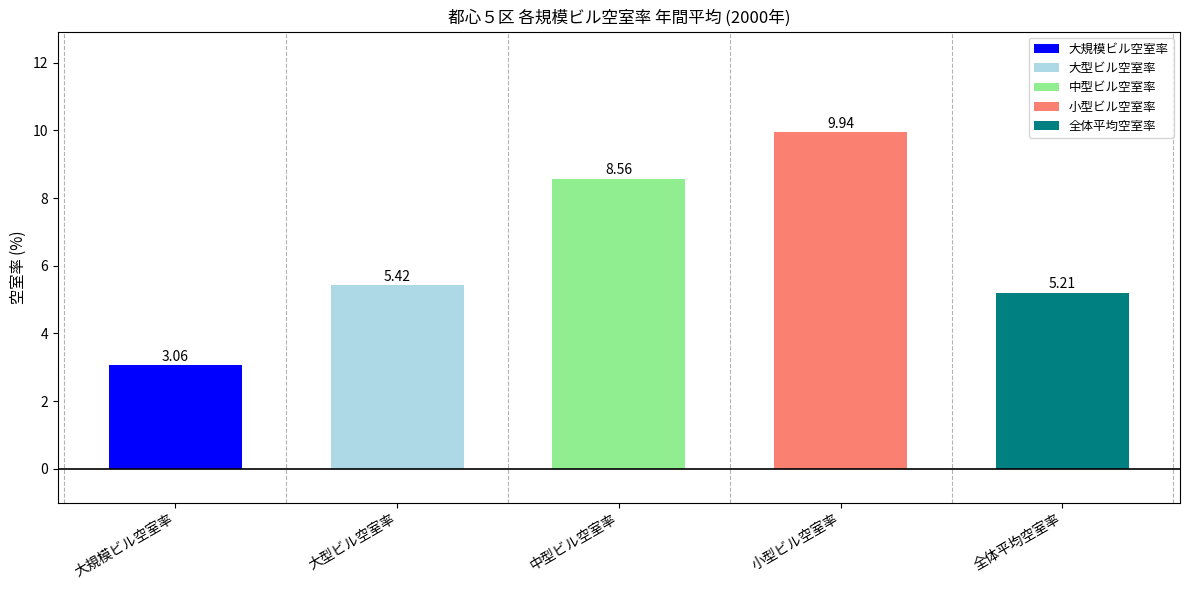

At which category does the chart reach its minimum across all series?

大規模ビル空室率